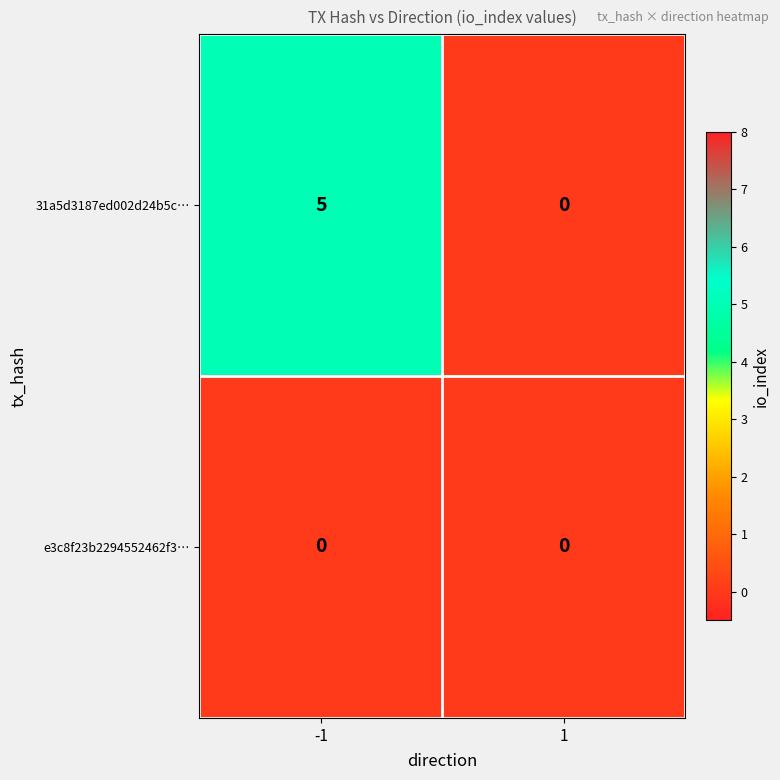

What is the maximum value for 31a5d3187ed002d24b5c…?

5